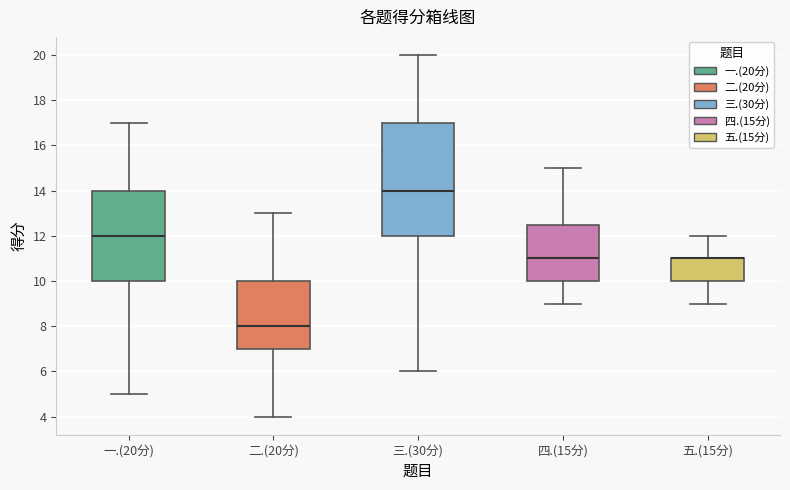

Reading left to right, transcribe this box plot: for each box, give where its median line is, the range the box spans, and where its two whiskers end, as read against the y-axis. The values are not printed on the chart, so give them approximately, as read against the axis.

一.(20分): median 12.0, box 10.0 to 14.0, whiskers 5.0 to 17.0
二.(20分): median 8.0, box 7.0 to 10.0, whiskers 4.0 to 13.0
三.(30分): median 14.0, box 12.0 to 17.0, whiskers 6.0 to 20.0
四.(15分): median 11.0, box 10.0 to 12.6, whiskers 9.0 to 15.0
五.(15分): median 11.0 (drawn on the box's upper edge), box 10.0 to 11.0, whiskers 9.0 to 12.0